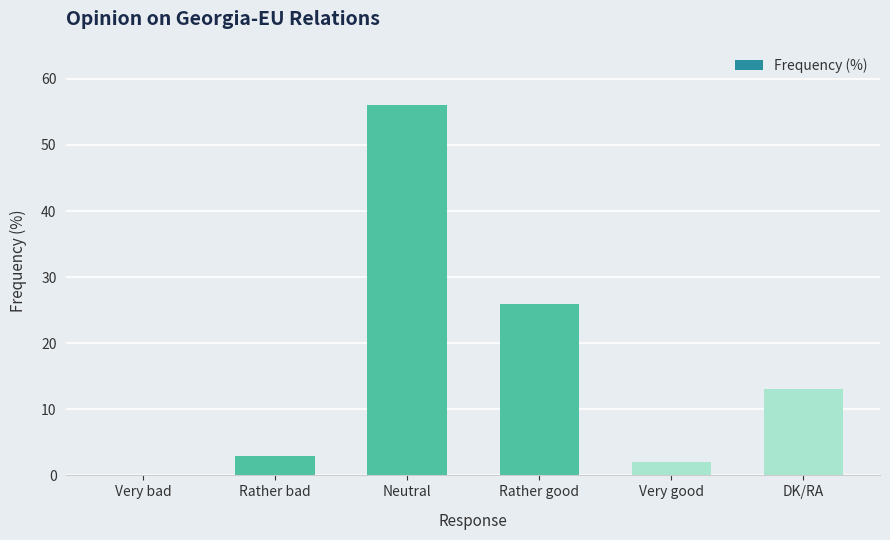

Reading left to right, extract all data points from this chart.

Very bad=0	Rather bad=3	Neutral=56	Rather good=26	Very good=2	DK/RA=13